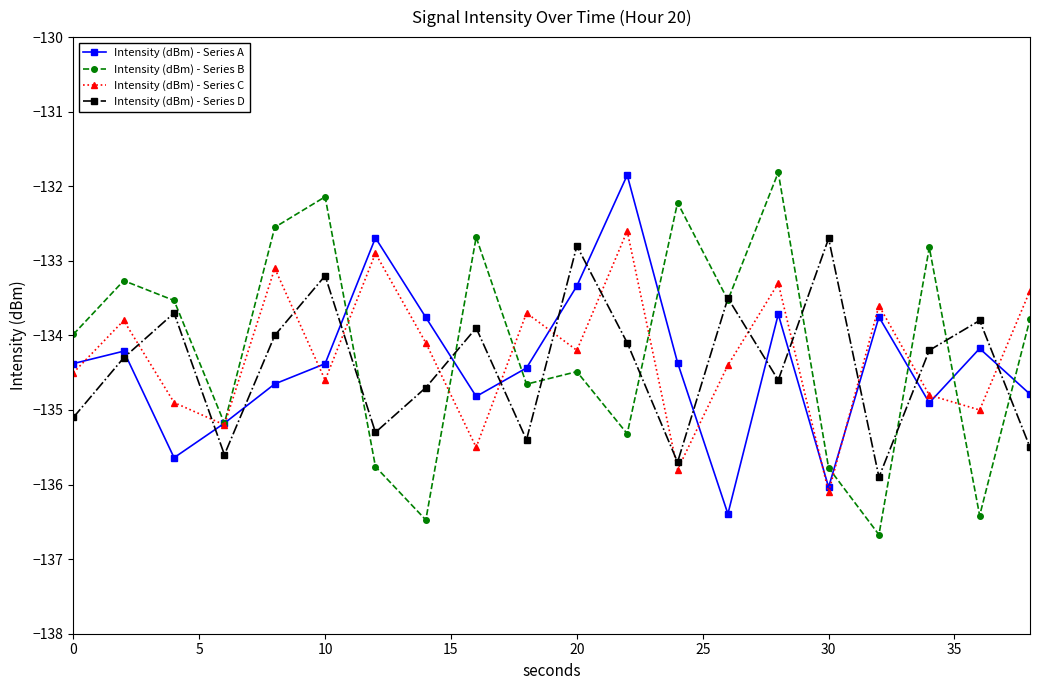

True or false: Intensity (dBm) - Series C and Intensity (dBm) - Series B intersect in this chart.

True